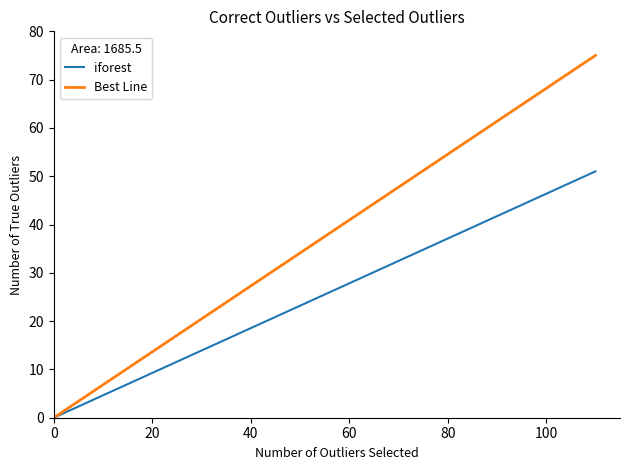

What are all the series names shown in the legend?

iforest, Best Line